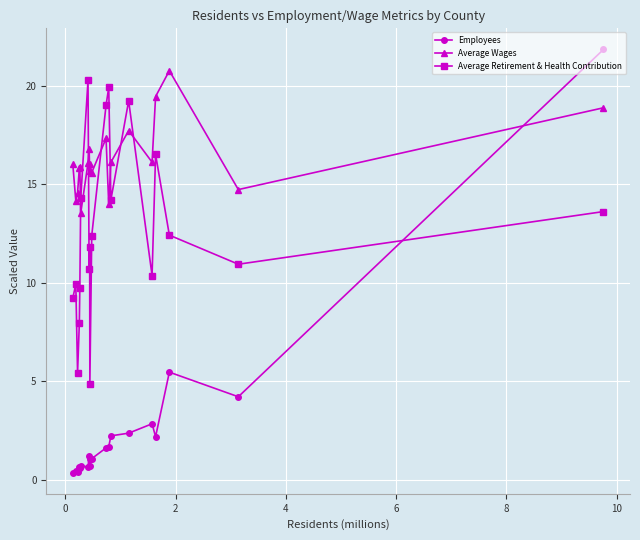

True or false: Average Retirement & Health Contribution and Average Wages intersect in this chart.

True